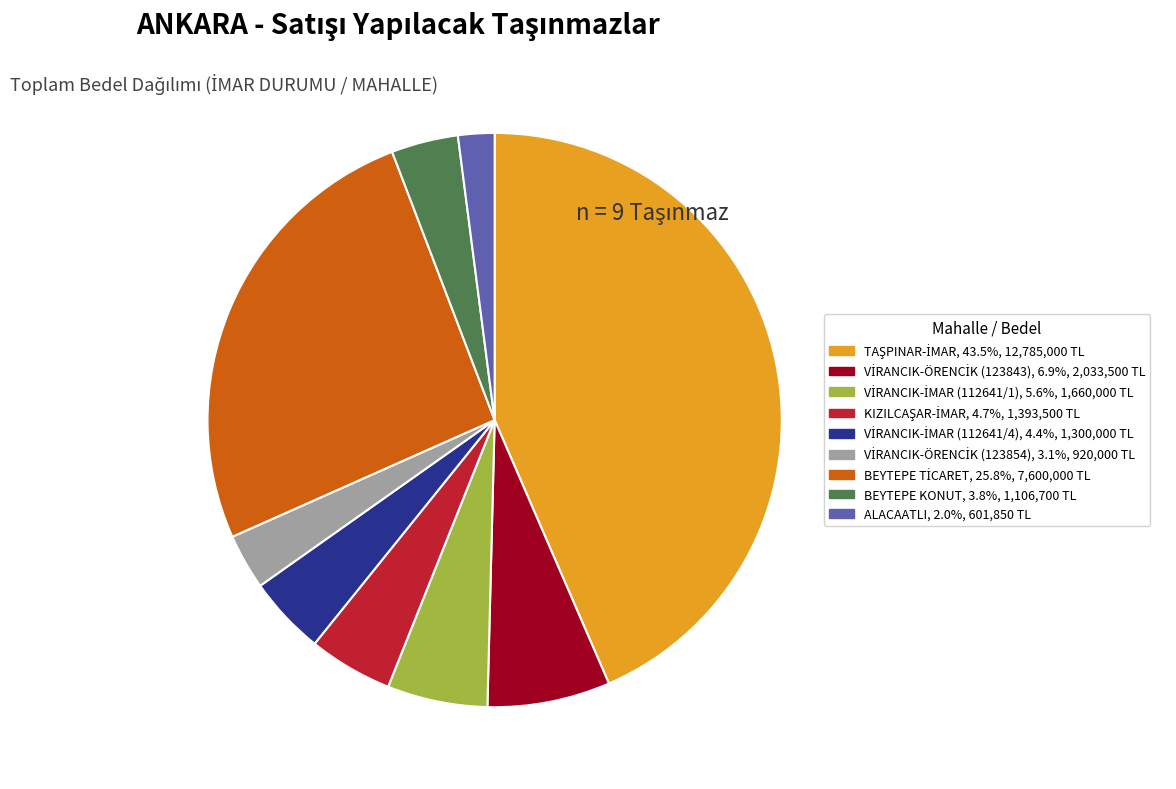

Is there a majority slice in this chart?

No